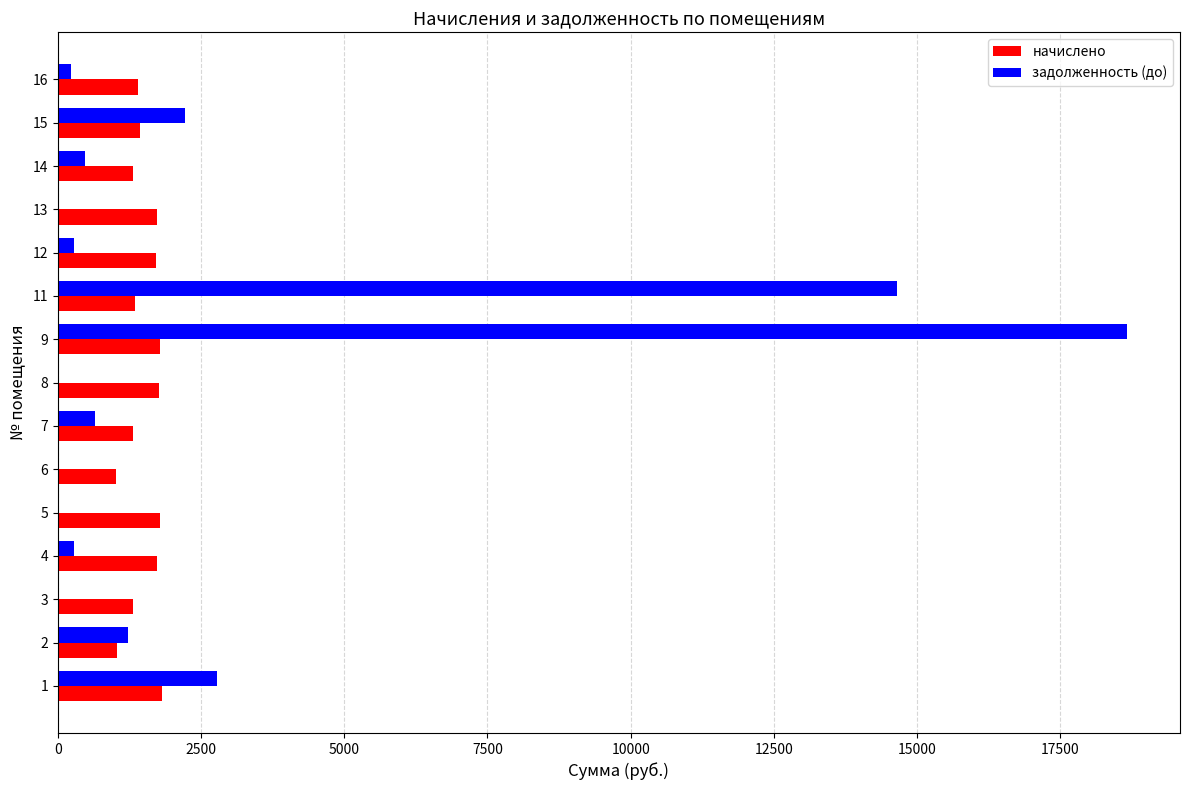

What are all the series names shown in the legend?

начислено, задолженность (до)